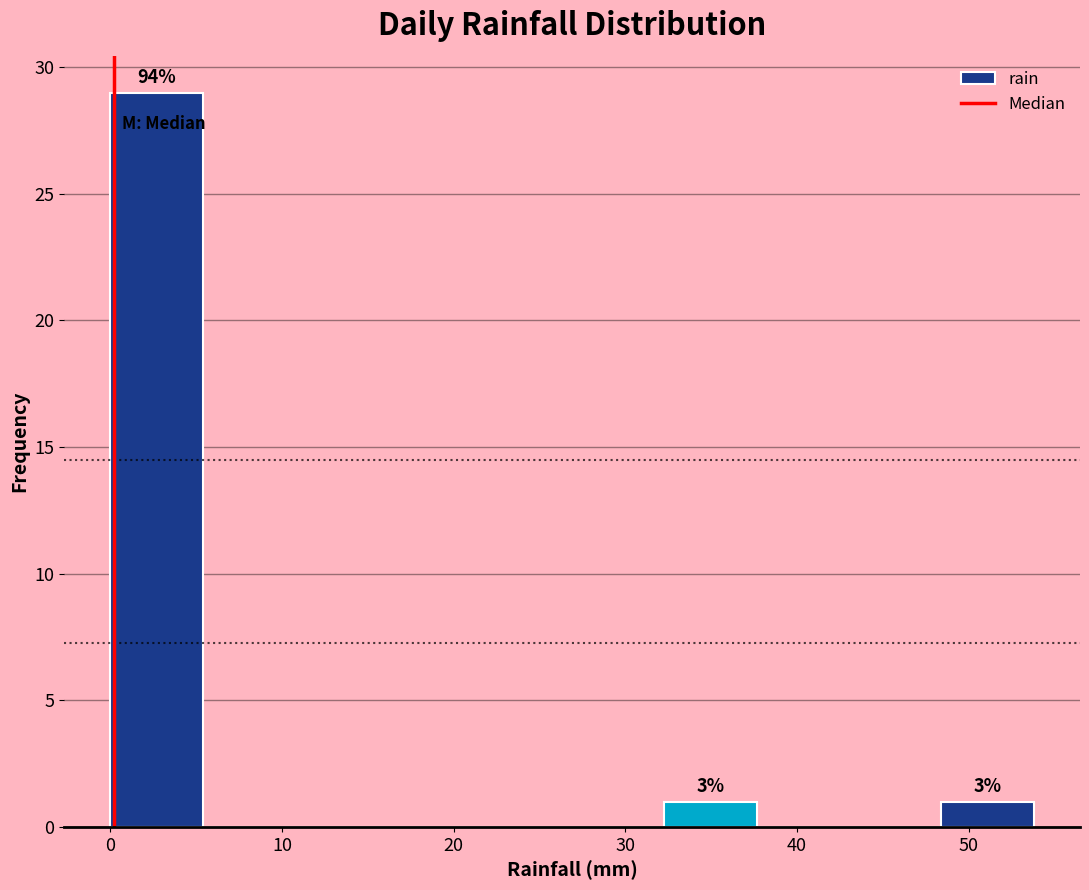

Over which range of the x-axis is the bar tallest?

0 to 5